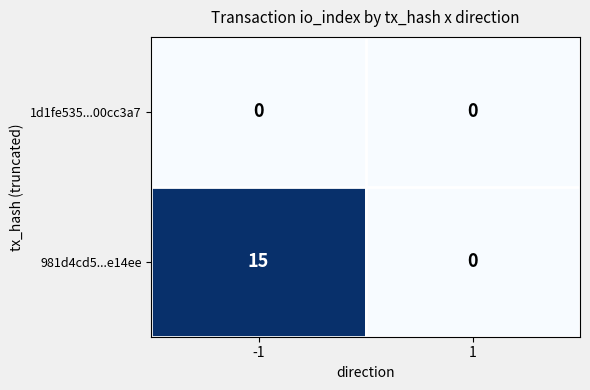

Rank the series by their average value, from lowest to highest.

1d1fe535...00cc3a7, 981d4cd5...e14ee